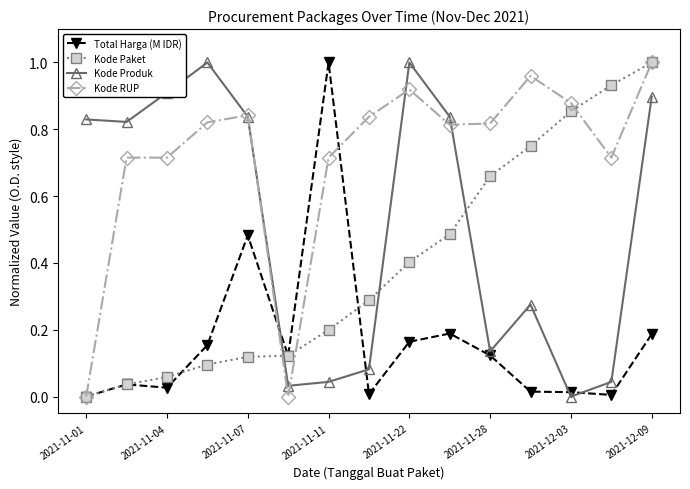

List the series in order of their overall mean, highest first.

Kode RUP, Kode Produk, Kode Paket, Total Harga (M IDR)